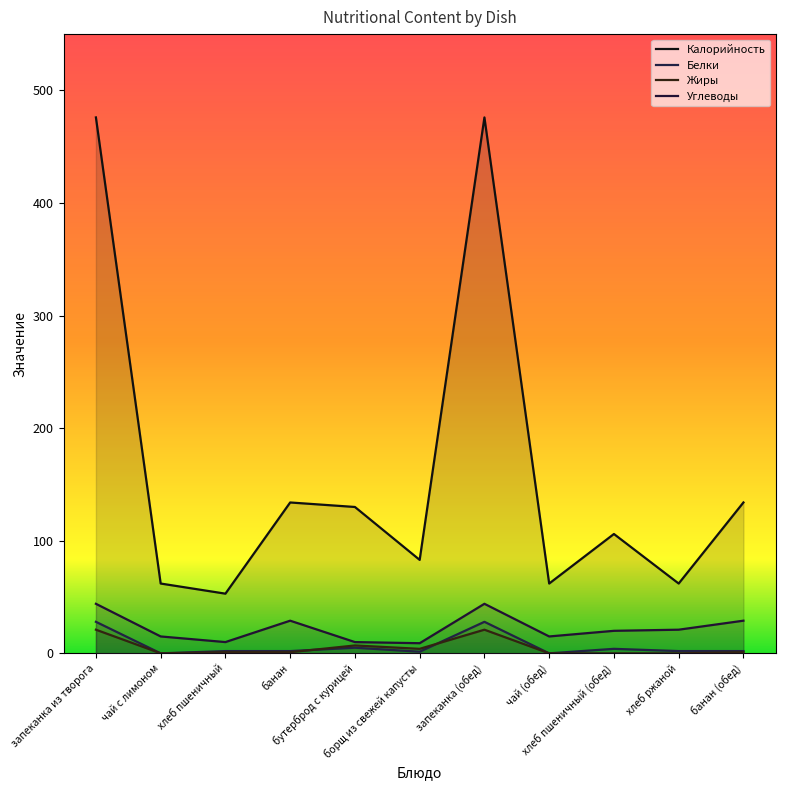

What position from the right is хлеб ржаной?

2